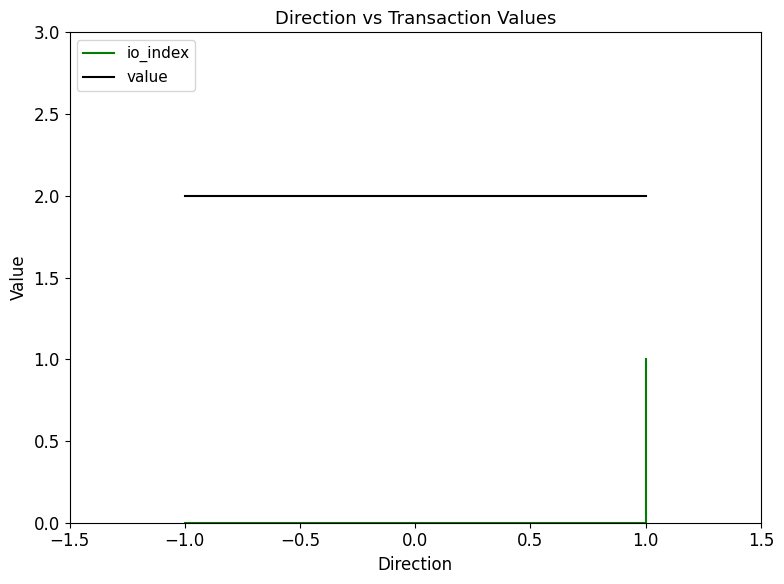

Is the value of value at 1.0 greater than the value of io_index at −1.0?

Yes